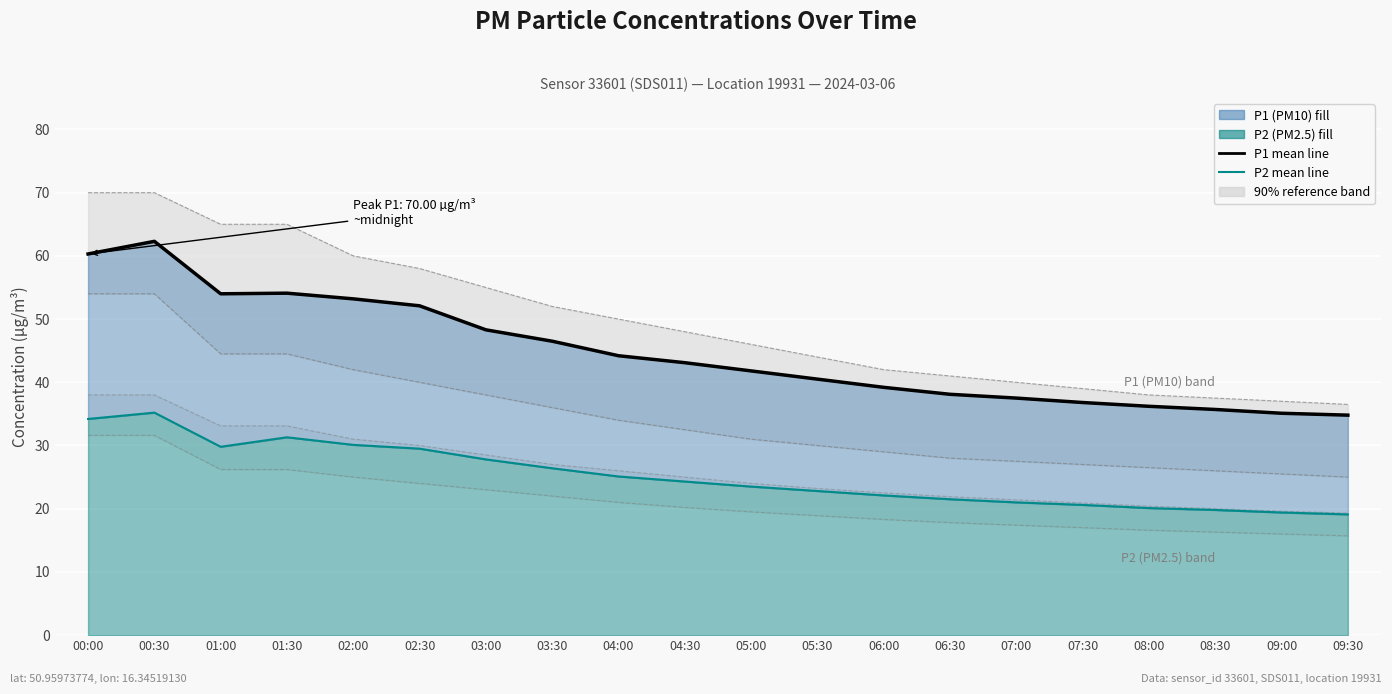

At which category does P2 mean line reach its first local peak?

00:30